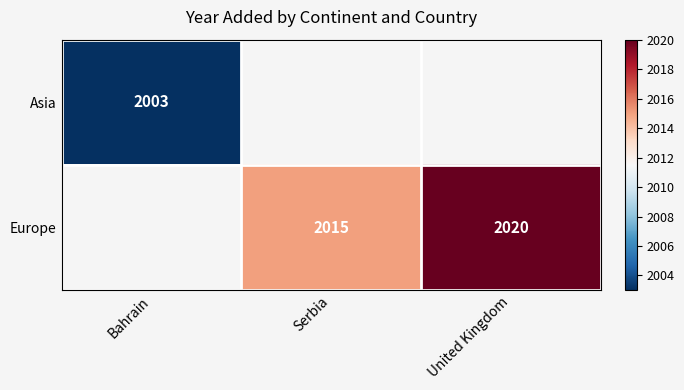

The value of Europe at United Kingdom is 1317. True or false?

False